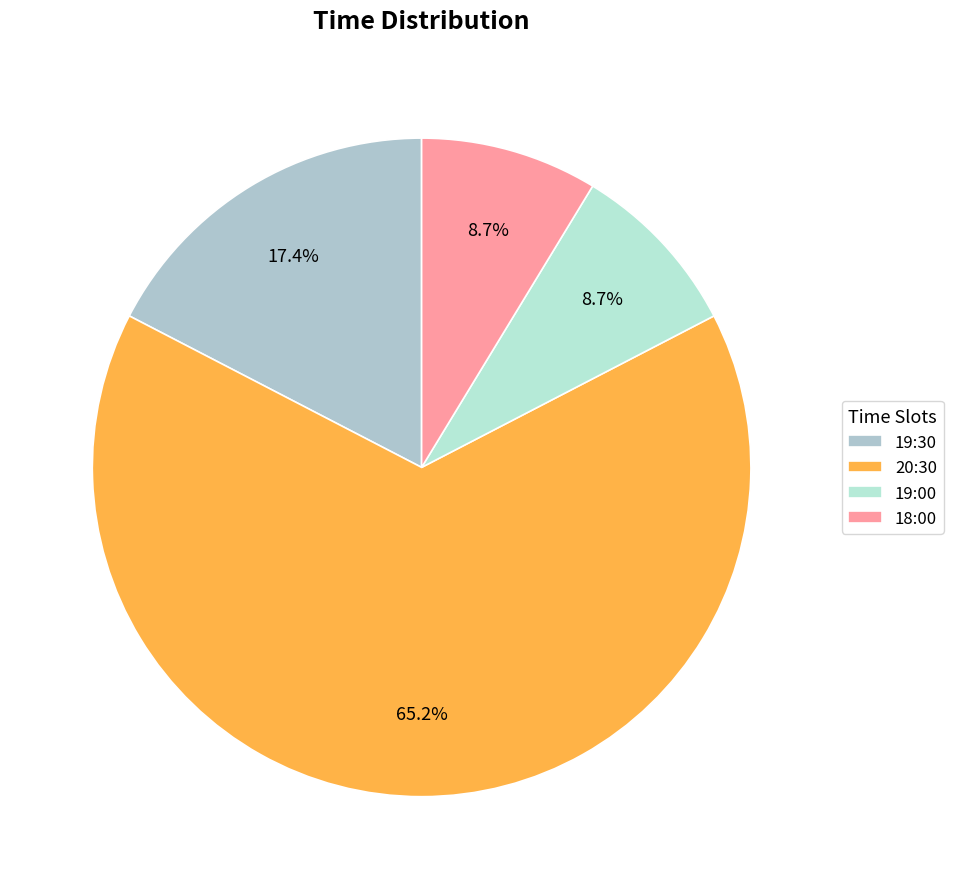

Combined, what portion of the pie is 20:30 and 19:30?

82.6%